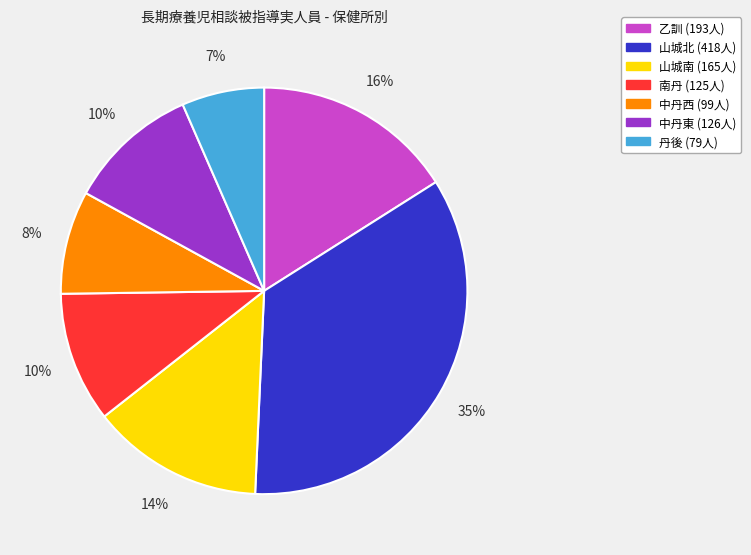

Is the sum of 山城南 and 中丹西 greater than half?

No